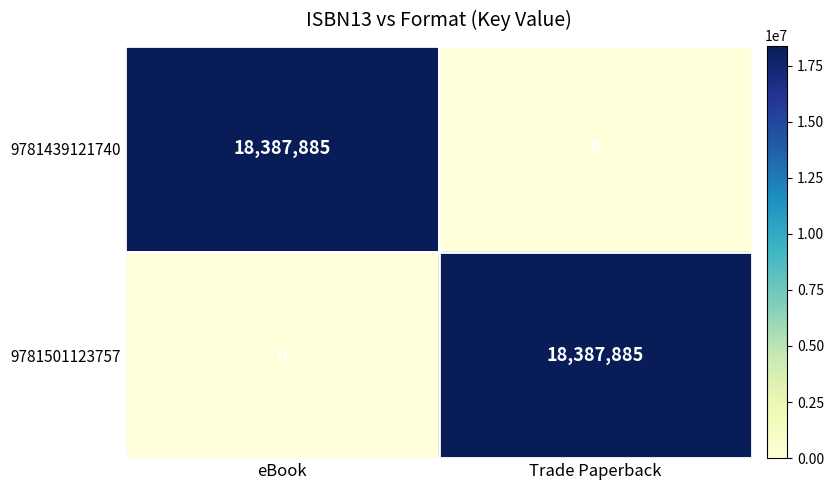

What is the highest value of the 9781439121740 series?

18387885